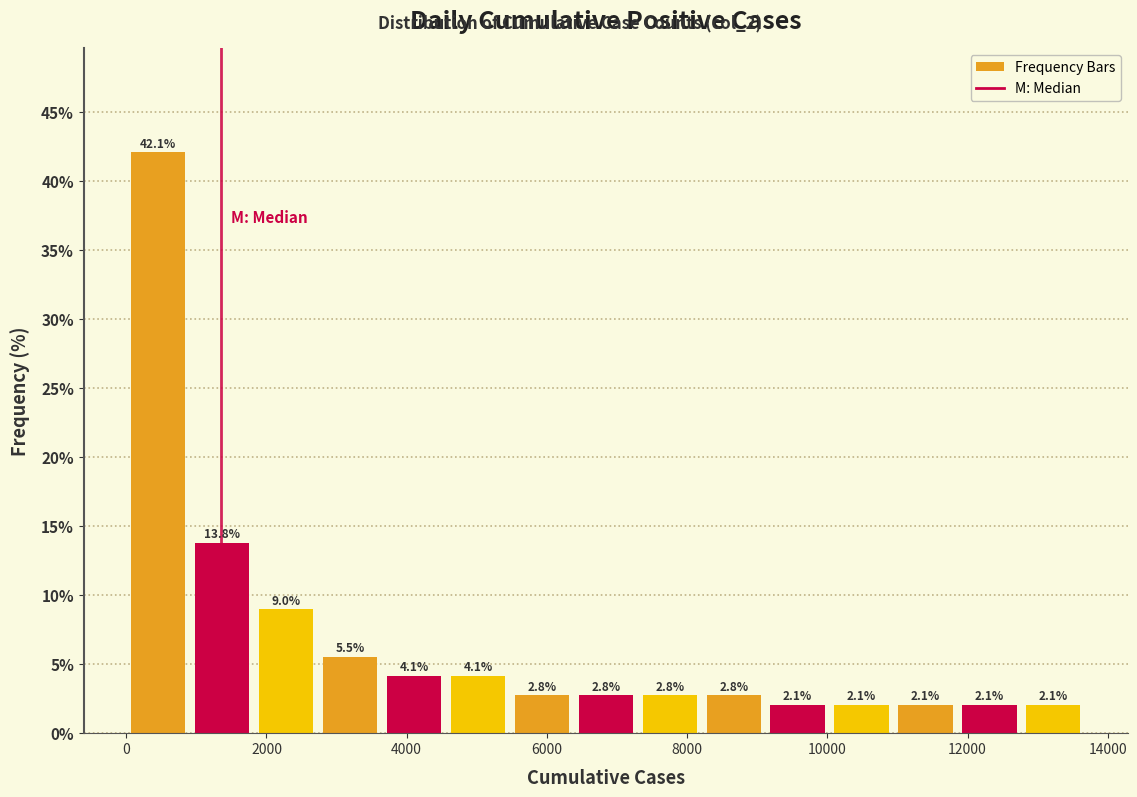

Reading left to right, transcribe this chart: for each bar, give the range it covers on the x-axis and its height. The bar edges are not printed on the chart, so give them approximately, as read against the axis.

0 to 1000: 42.1
1000 to 1800: 13.8
1800 to 2800: 9.0
2800 to 3600: 5.5
3600 to 4600: 4.1
4600 to 5400: 4.1
5400 to 6400: 2.8
6400 to 7200: 2.8
7200 to 8200: 2.8
8200 to 9200: 2.8
9200 to 10000: 2.1
10000 to 11000: 2.1
11000 to 11800: 2.1
11800 to 12800: 2.1
12800 to 13600: 2.1